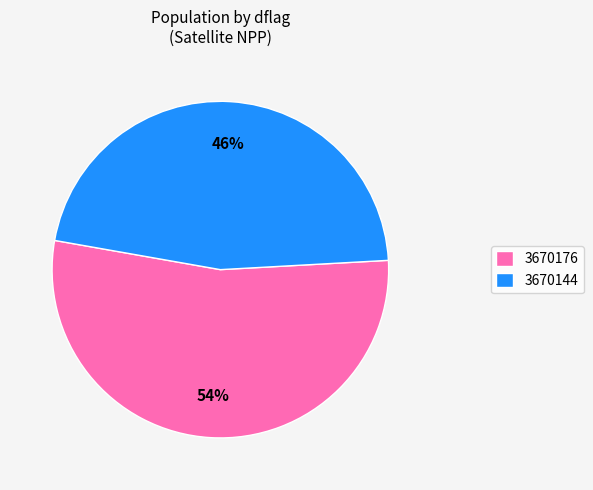

Rank the categories by value from lowest to highest.

3670144, 3670176